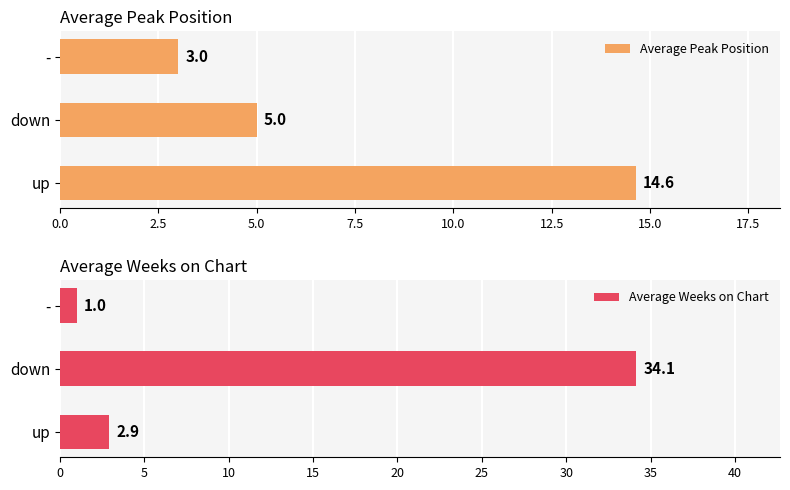

What is the sum of all Average Peak Position values?

22.6